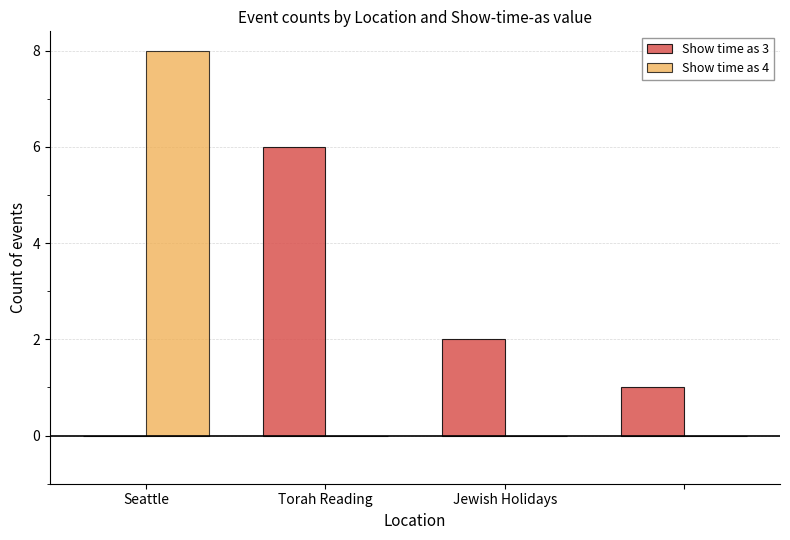

What is the average value of the Show time as 3 series?

2